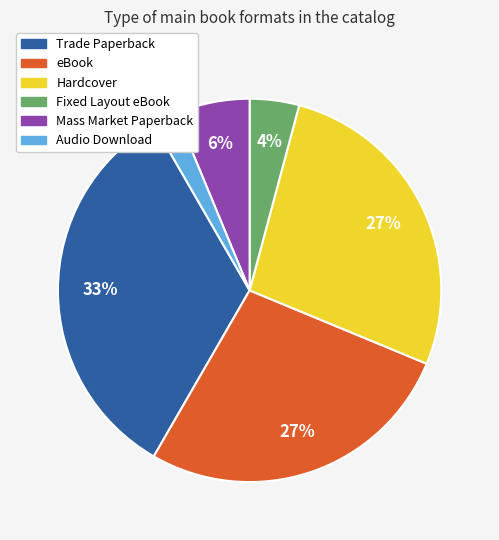

Which category has the smallest portion of the pie?

Audio Download